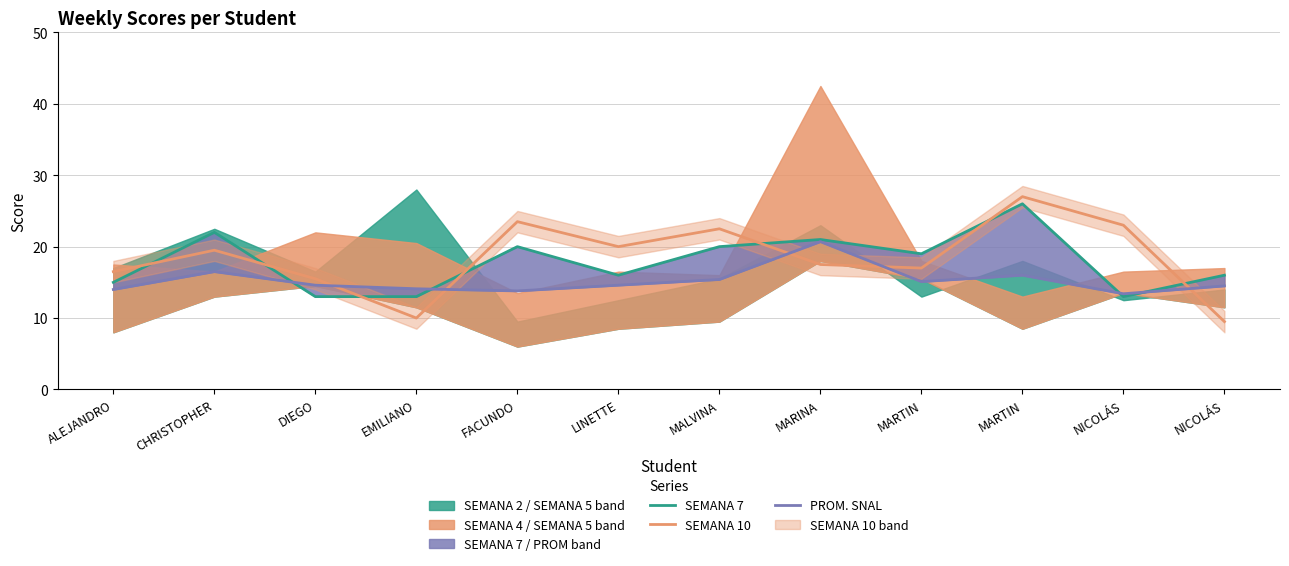

What is the spread (max minus min) of values at CHRISTOPHER?

5.5